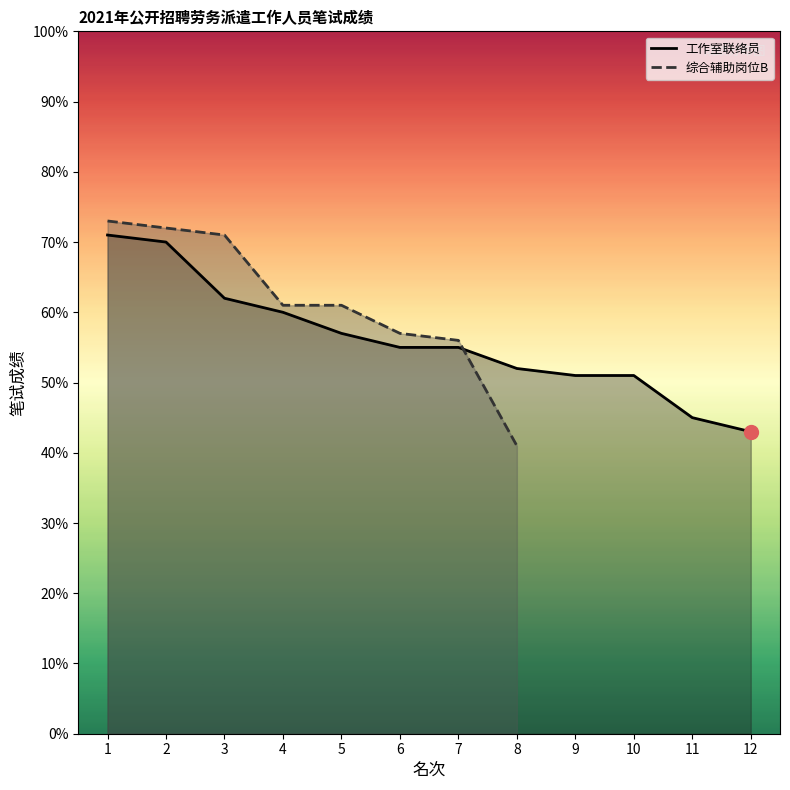

List the labels in order of value, smallest first.

12, 11, 9, 10, 8, 6, 7, 5, 4, 3, 2, 1